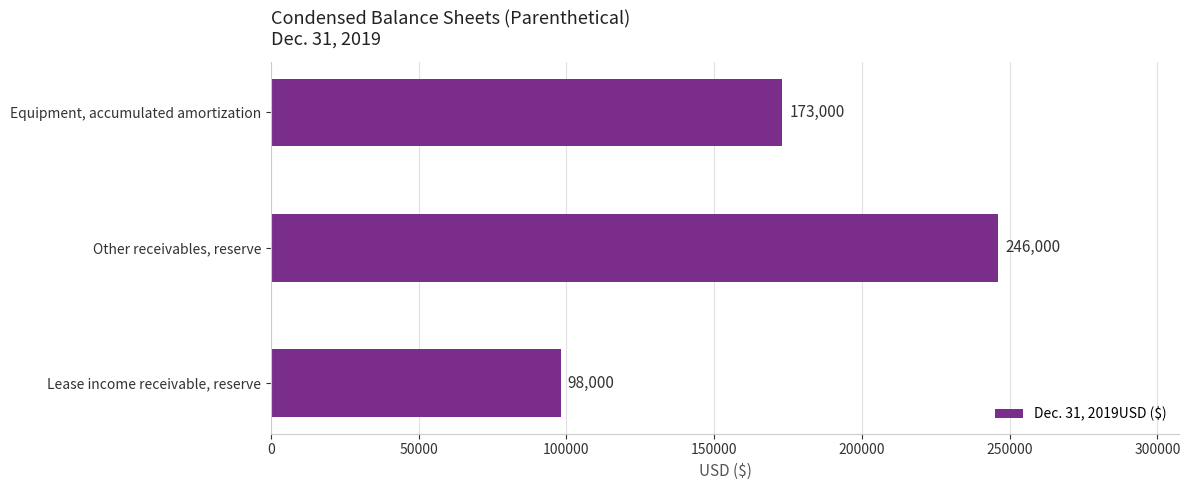

Are the bars grouped side by side (vs. stacked)?

No